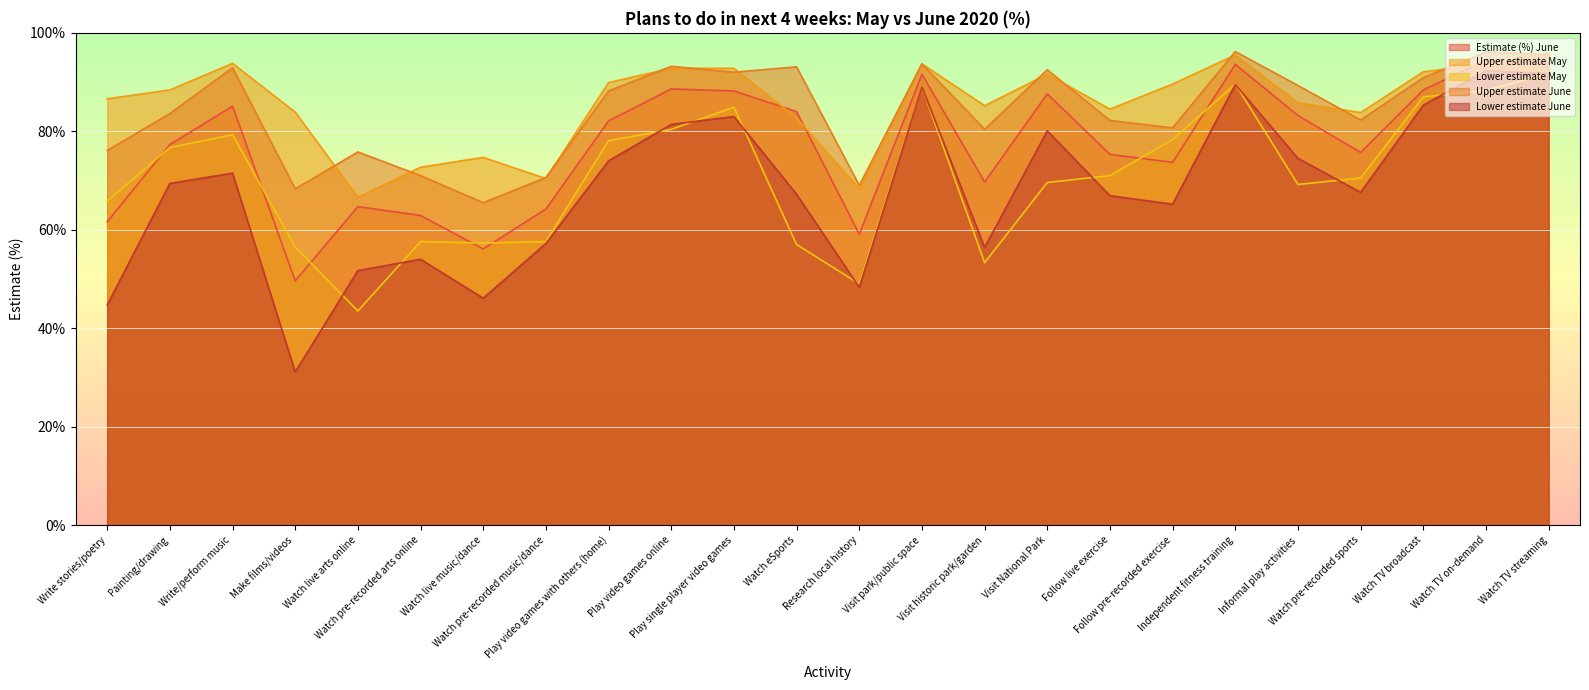

How many values in the Lower estimate June series are below 69?

12